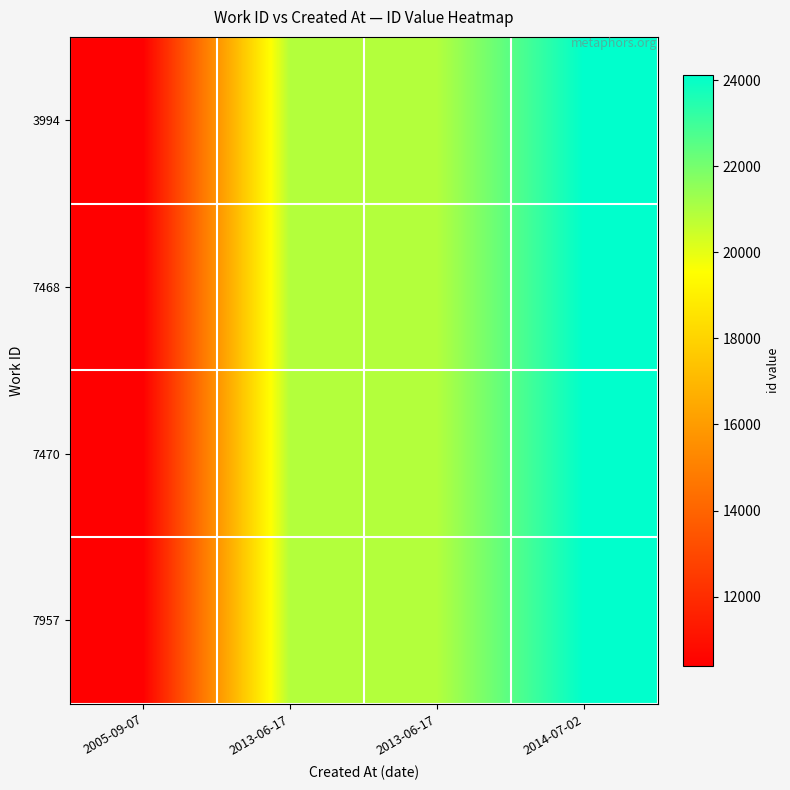

Rank the series at 2013-06-17 from lowest to highest value.

3994, 7468, 7470, 7957